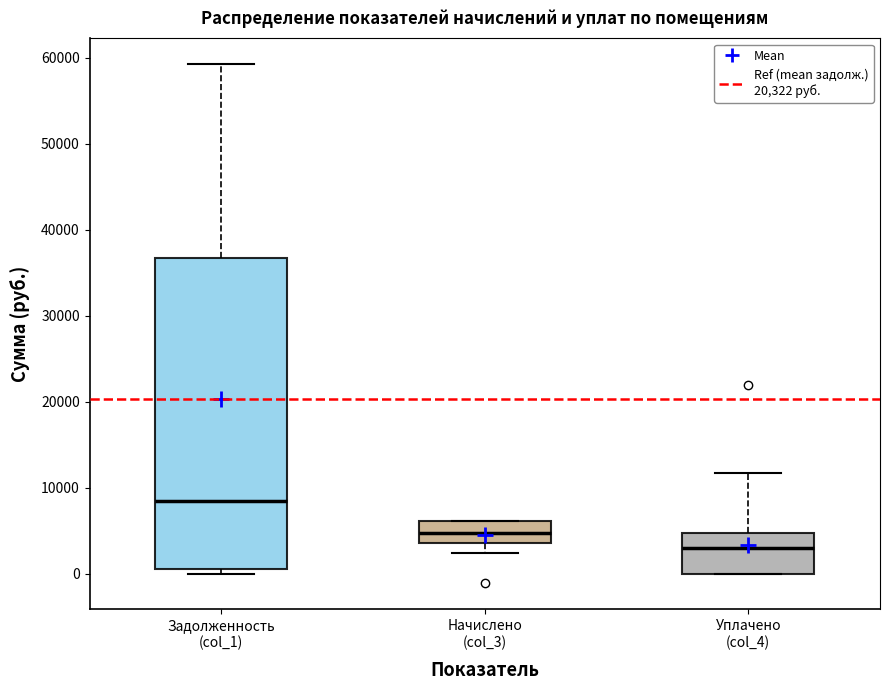

Where does the median line of the box for Начислено (col_3) sit on the y-axis? The values are not printed on the chart, so give them approximately, as read against the axis.

5000